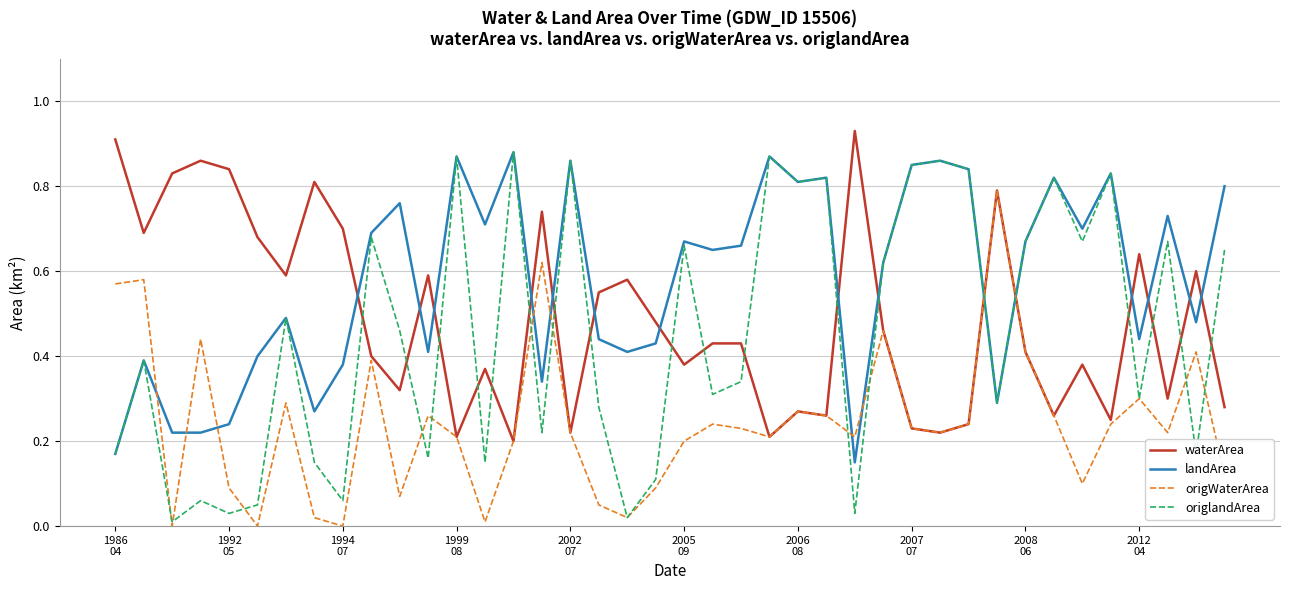

Which series has the largest range (max minus min)?

origlandArea